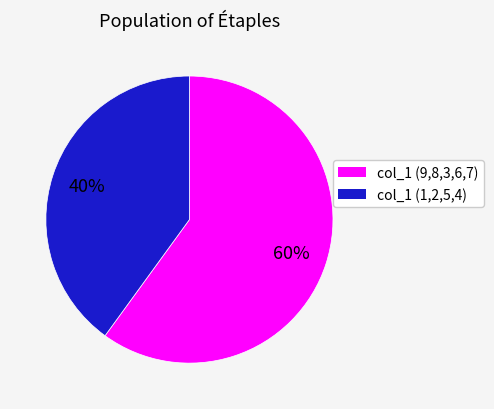

Is there any slice that represents more than half of the pie?

Yes